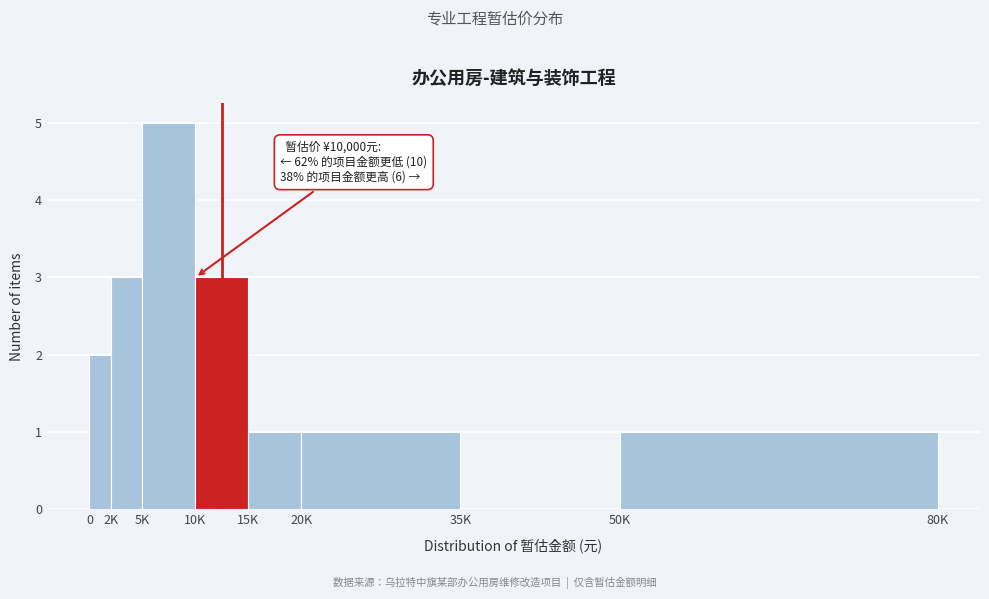

Reading left to right, what are all the values shown in this chart?

0=2	2K=3	5K=5	10K=3	15K=1	20K=1	35K=0	50K=1